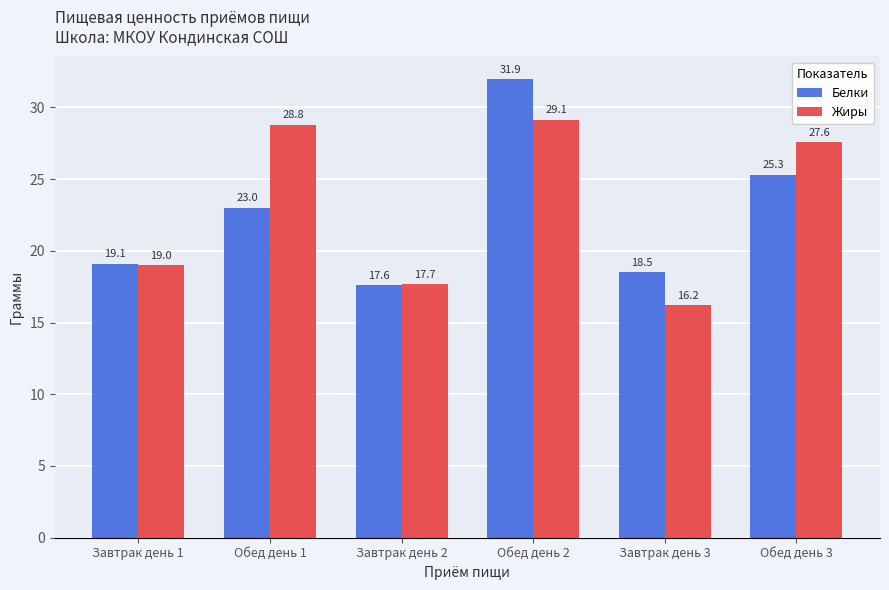

The value of Белки at Завтрак день 3 is 8.3. True or false?

False